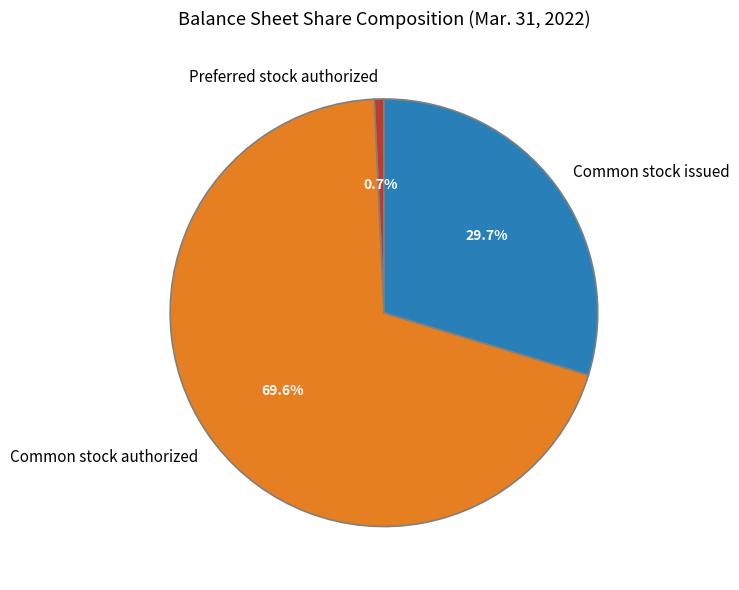

Combined, what portion of the pie is Preferred stock authorized and Common stock authorized?

70.3%